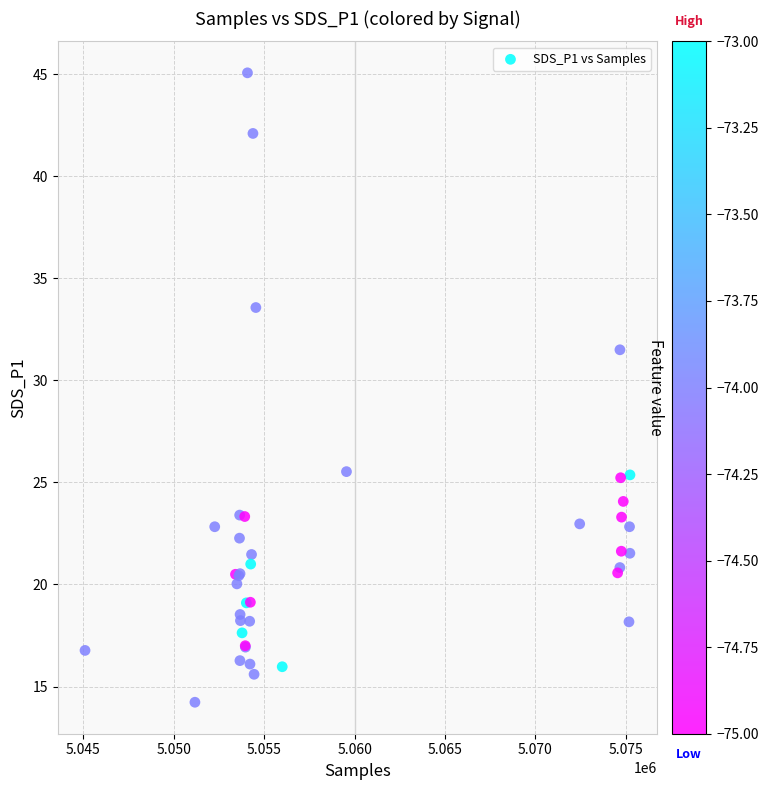

What Y value in the scatter plot is closest to 29?

31.5